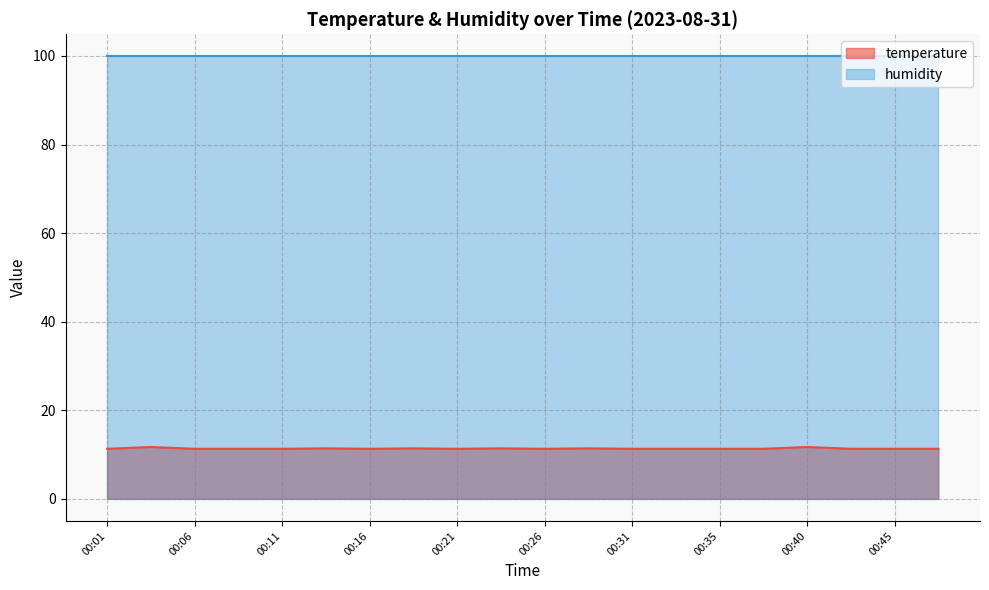

What is the value of the 18th point from the left?

11.3